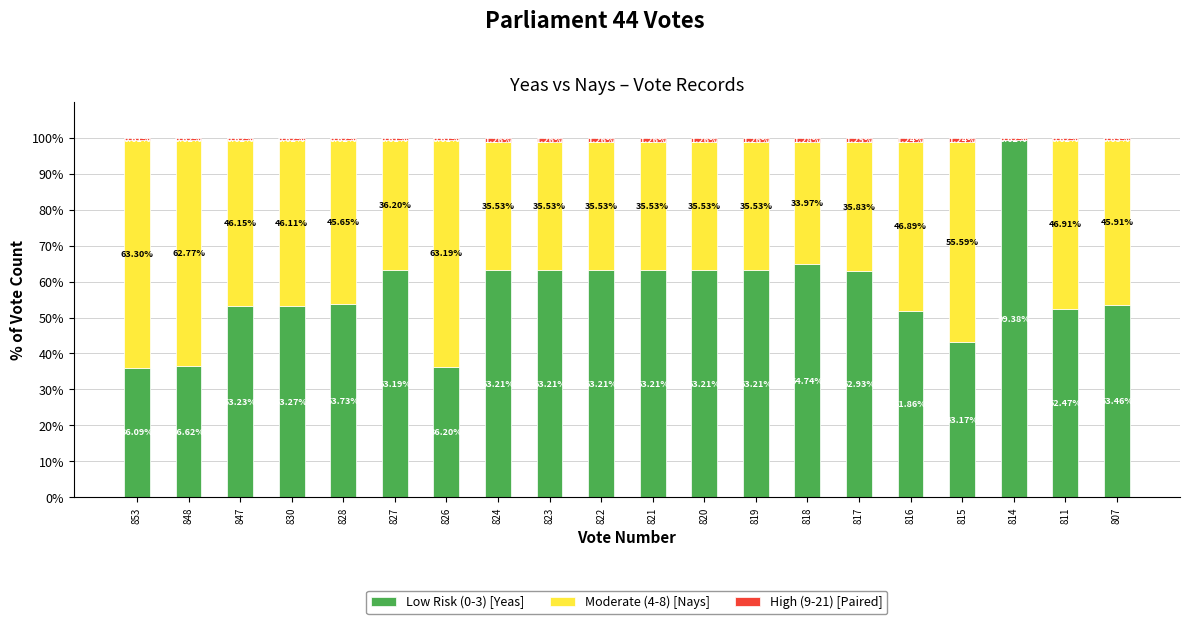

What is the sum of all Low Risk (0-3) [Yeas] values?

1139.6